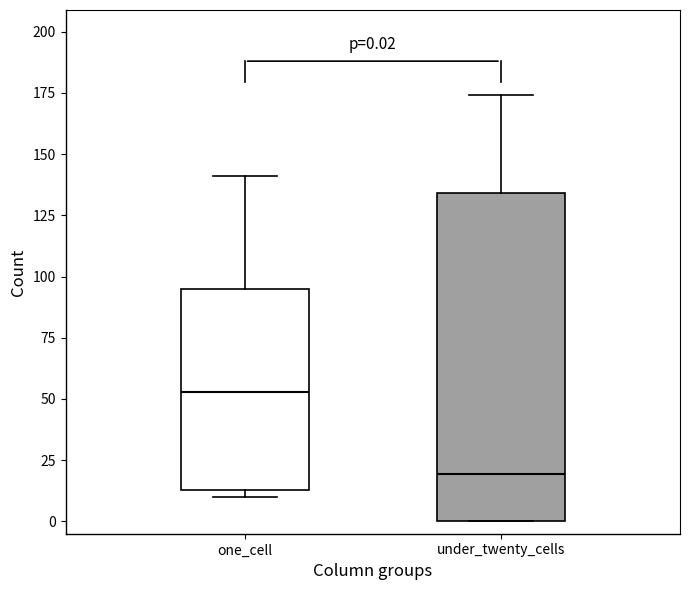

Which box is the tallest, from its lower edge to its upper edge?

under_twenty_cells